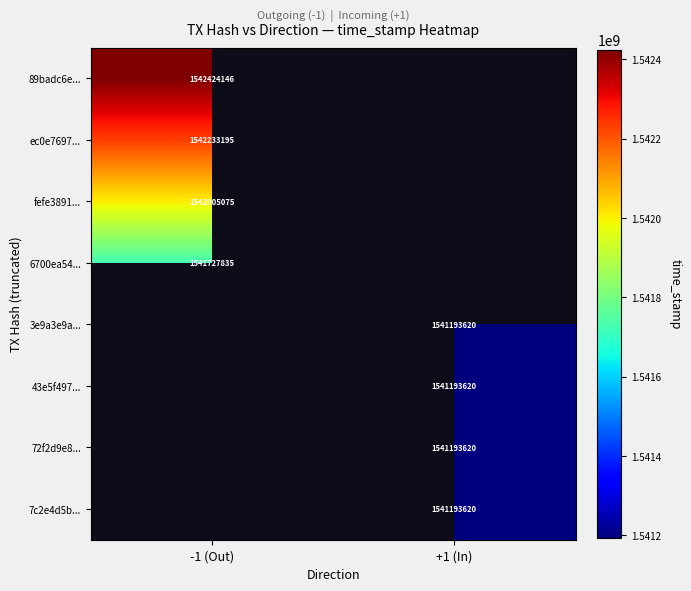

The 6700ea54... series shows 1541727835 at -1 (Out). True or false?

True